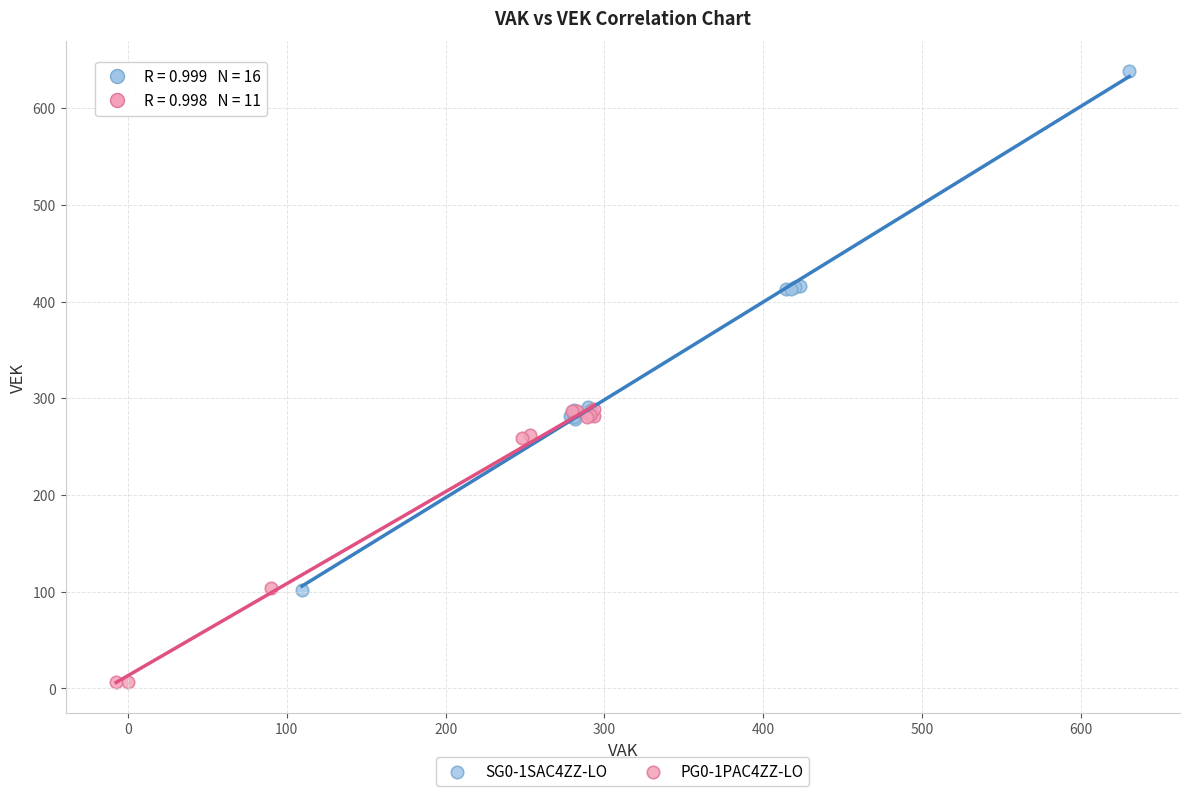

Which series reaches the minimum Y coordinate?

PG0-1PAC4ZZ-LO